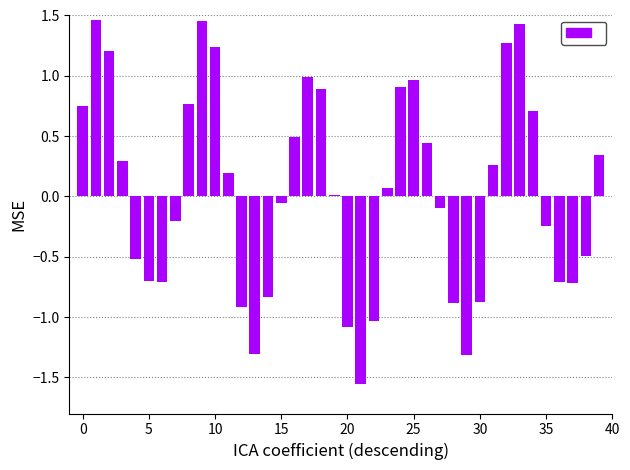

What is the value of the 21st bar from the left?

-1.1